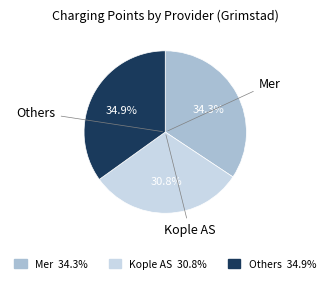

Rank the categories by value from highest to lowest.

Others 34.9%, Mer 34.3%, Kople AS 30.8%